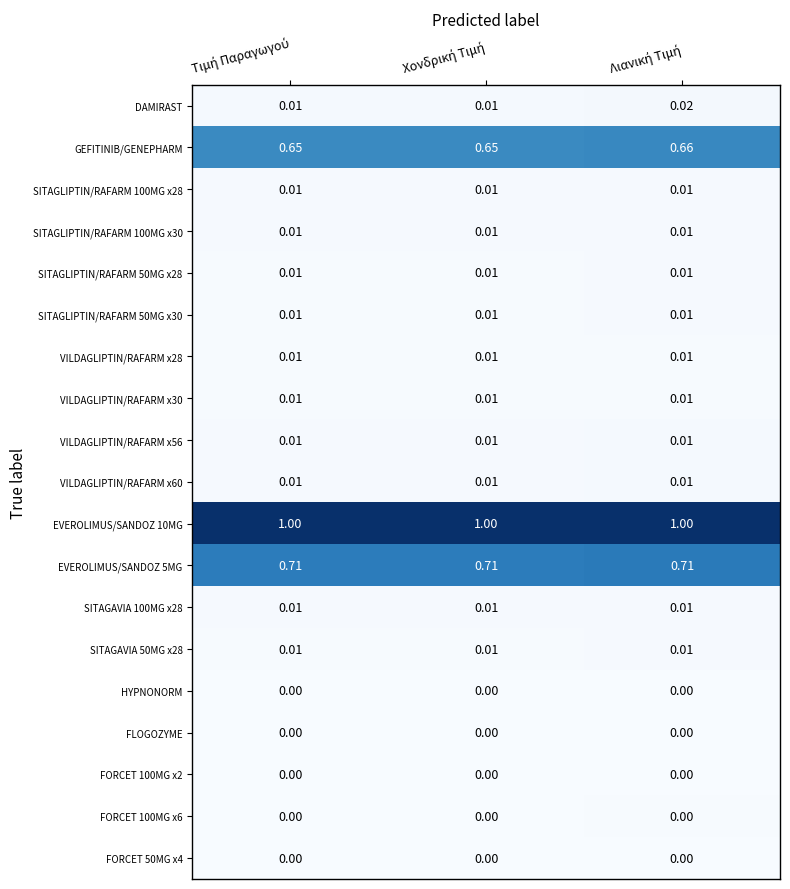

At how many categories does at least one series exceed 0?

3